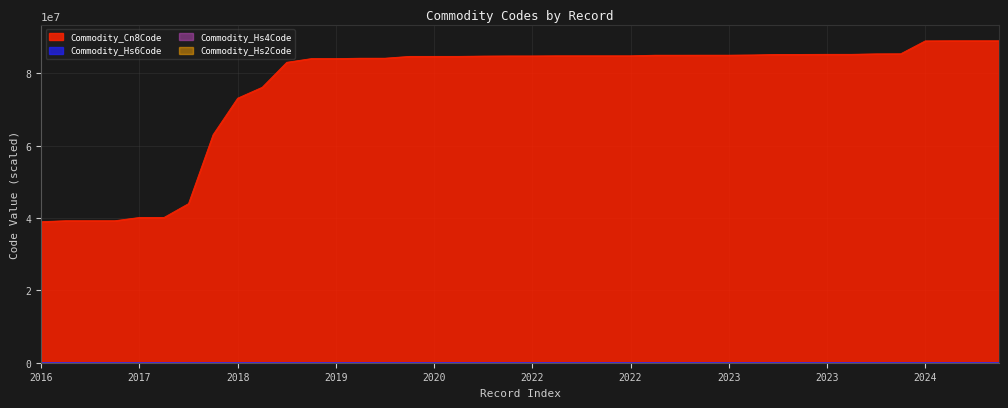

Is the value of Commodity_Cn8Code at 2017 greater than the value of Commodity_Hs6Code at 2020?

Yes